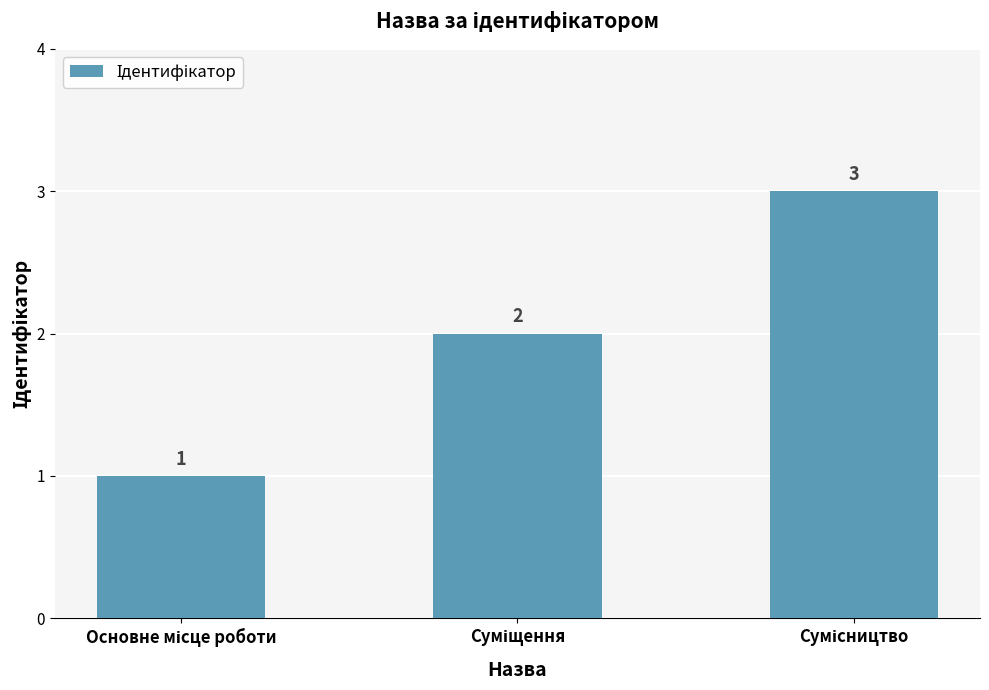

How many bars are there in total?

3